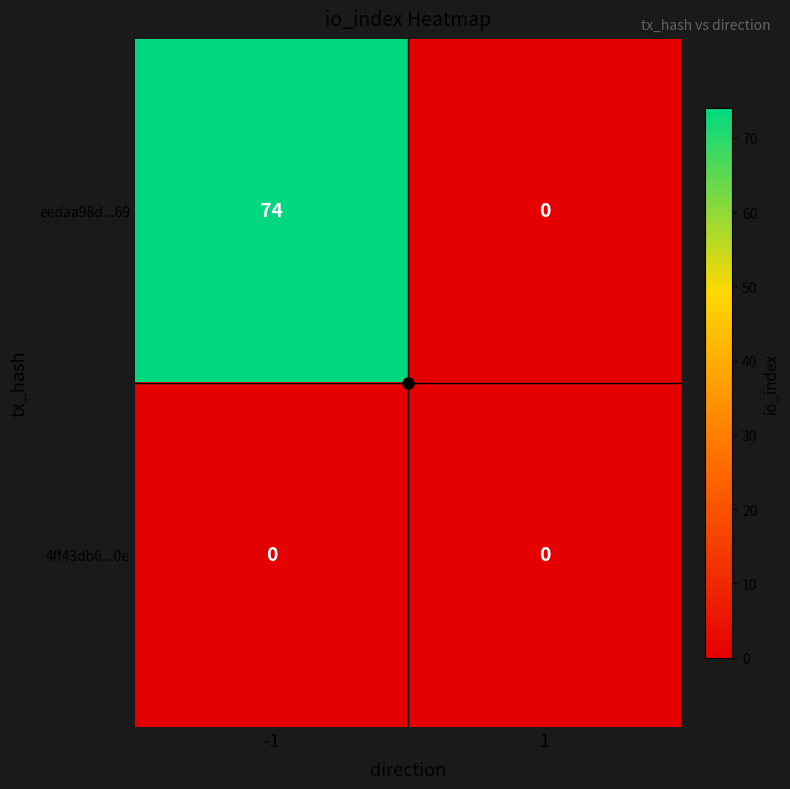

What is the total value across all series at -1?

74